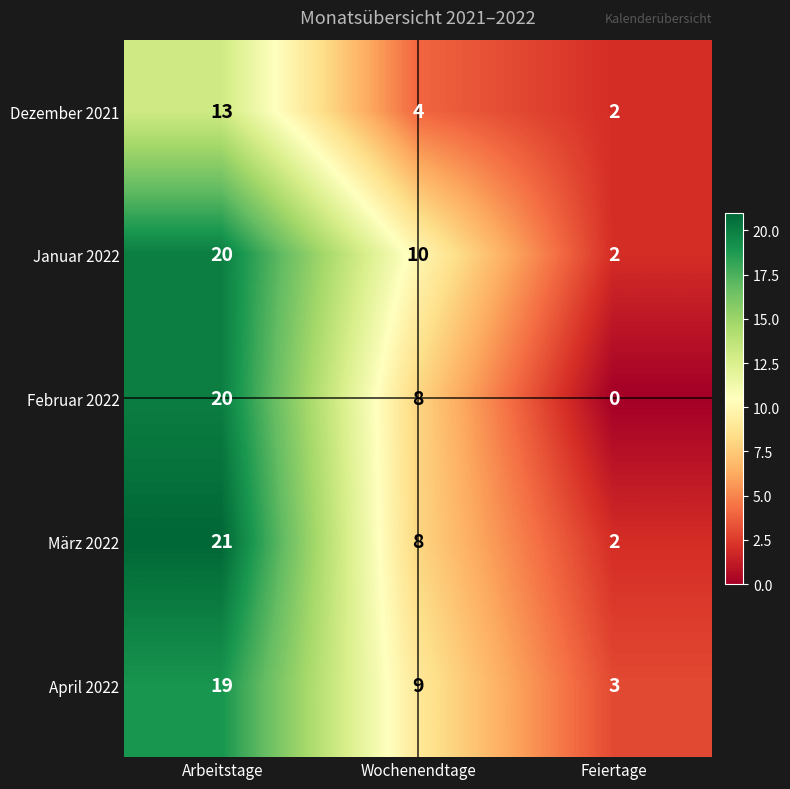

Which category has the highest value across all series?

Arbeitstage